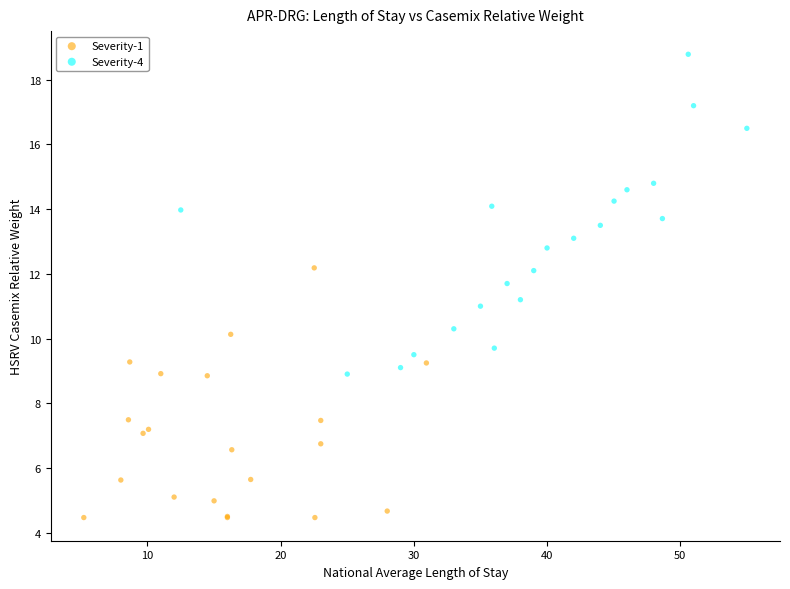

Which series contains the highest Y value?

Severity-4